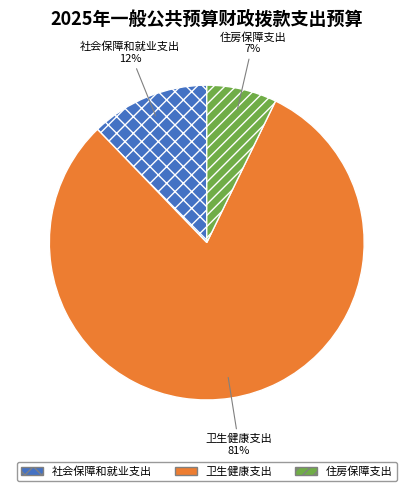

Count the number of slices in the pie.

3